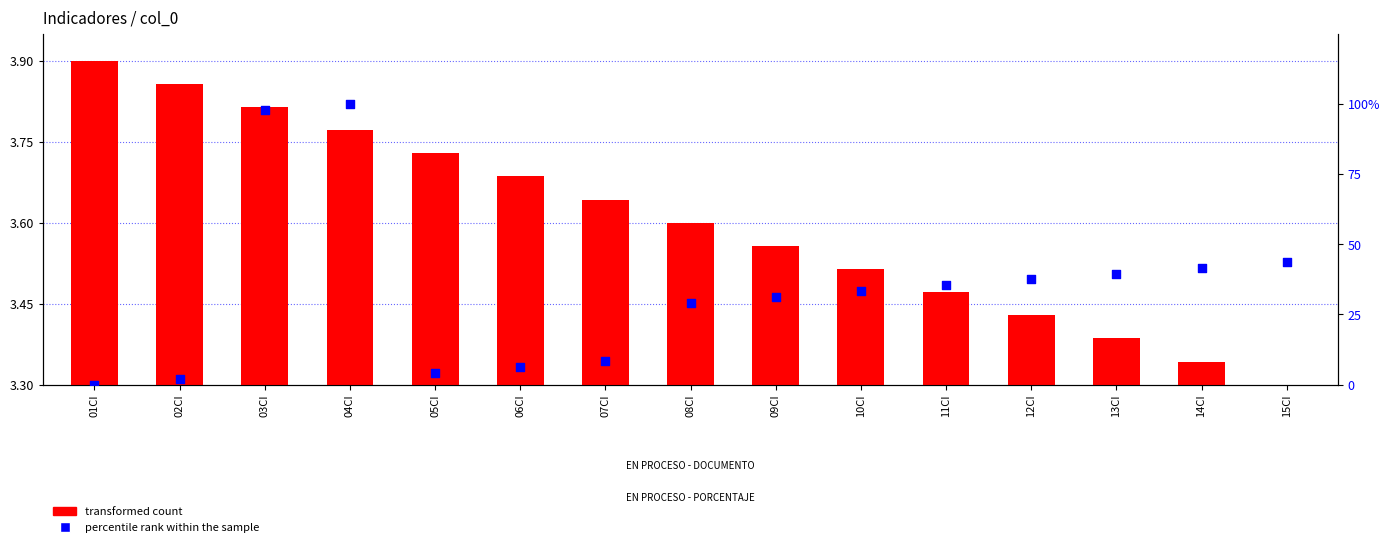

Which series has the largest Y range (max minus min)?

percentile rank within the sample